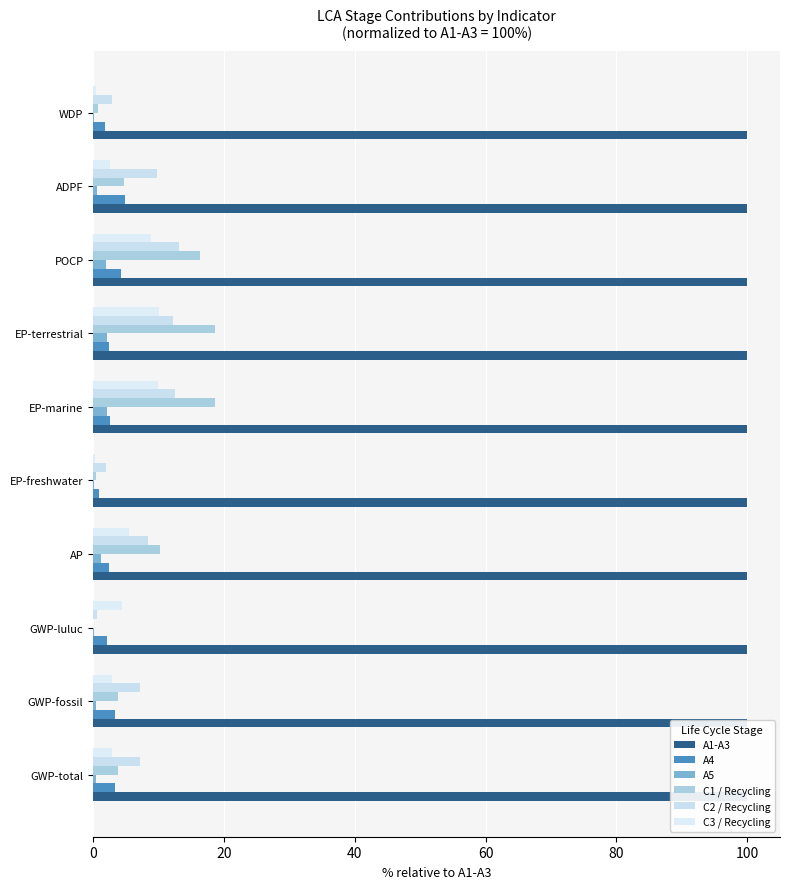

Does the chart contain stacked bars?

No